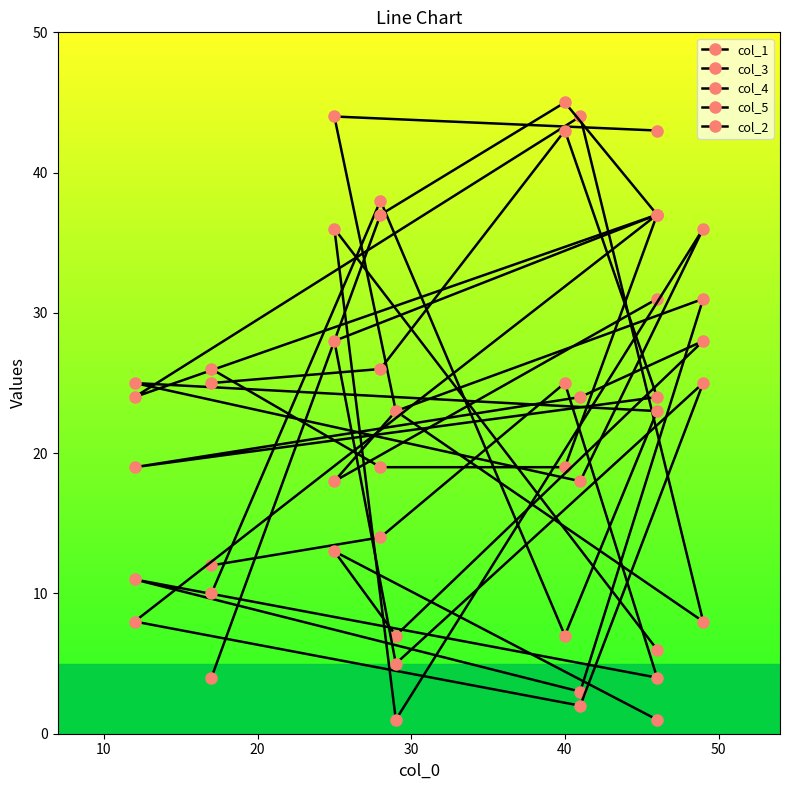

Rank the series by their maximum value, from lowest to highest.

col_4, col_5, col_1, col_3, col_2